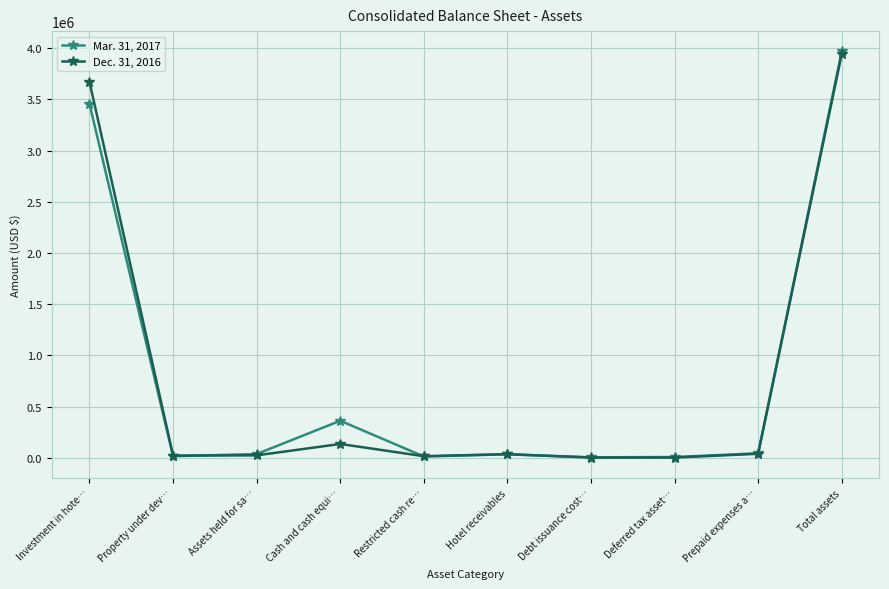

Does the chart display data point markers on the line(s)?

Yes